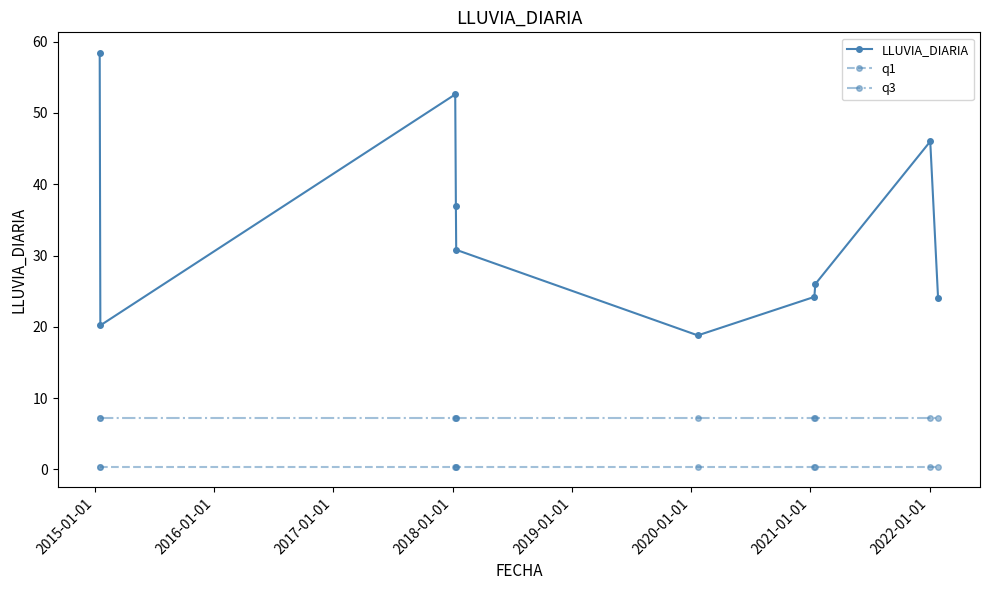

At how many categories does at least one series exceed 23?

8